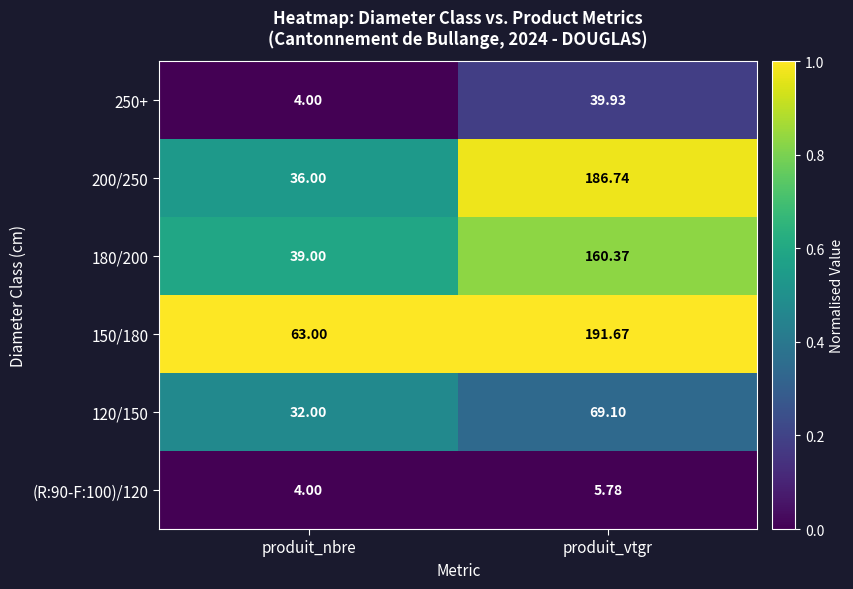

Which category has the highest value across all series?

produit_vtgr